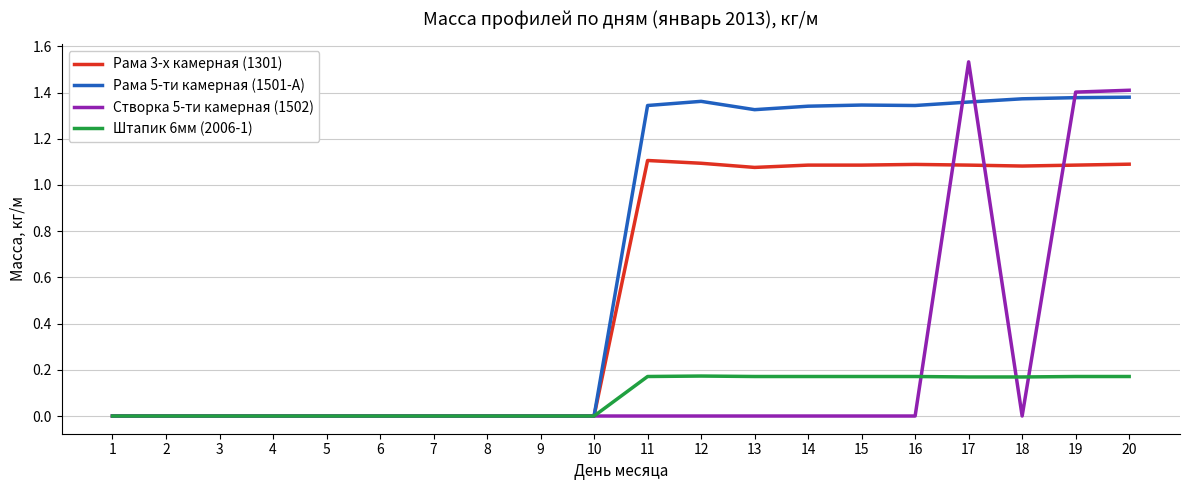

List the series in order of their overall mean, lowest first.

Штапик 6мм (2006-1), Створка 5-ти камерная (1502), Рама 3-х камерная (1301), Рама 5-ти камерная (1501-А)